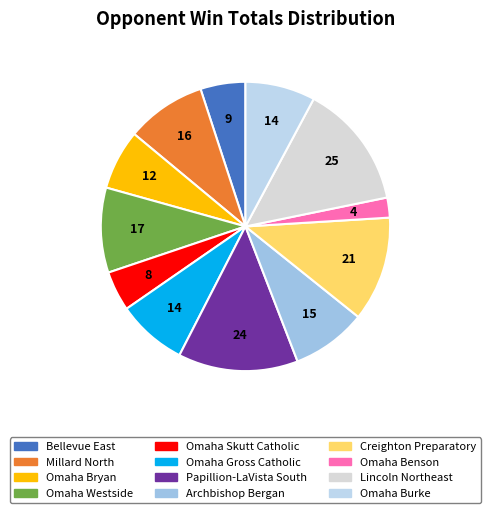

To the nearest percent, what is the average slice percentage?

8%